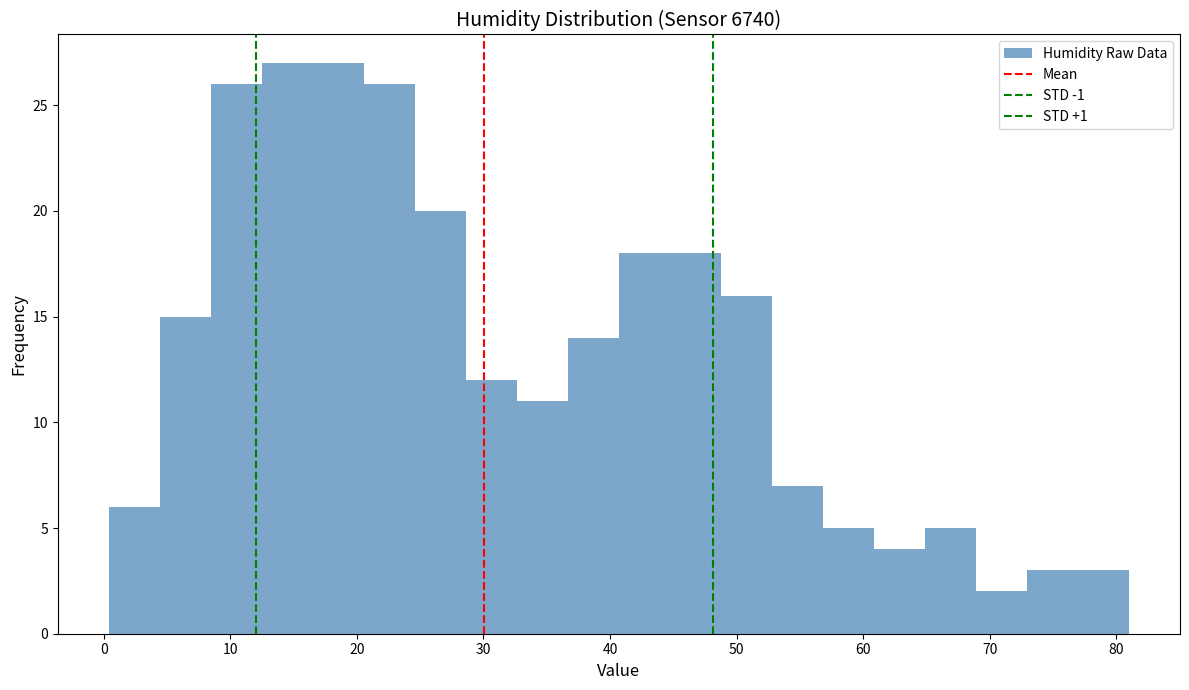

How tall is the bar that spans 8 to 12 on the x-axis? Neither the bar edges nor the heights are printed on the chart, so give them approximately, as read against the axes.

26